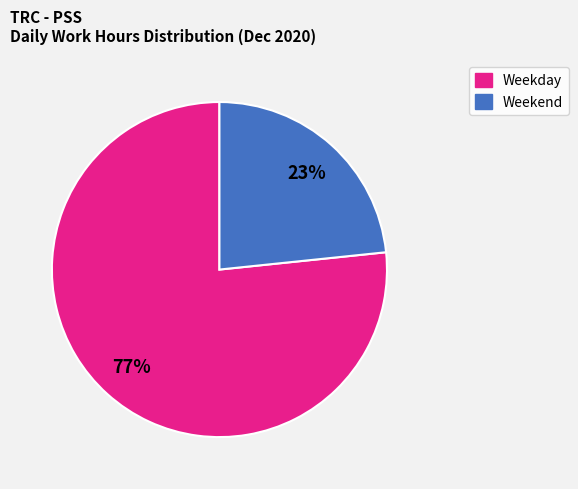

True or false: Weekend accounts for 23% of the total.

True